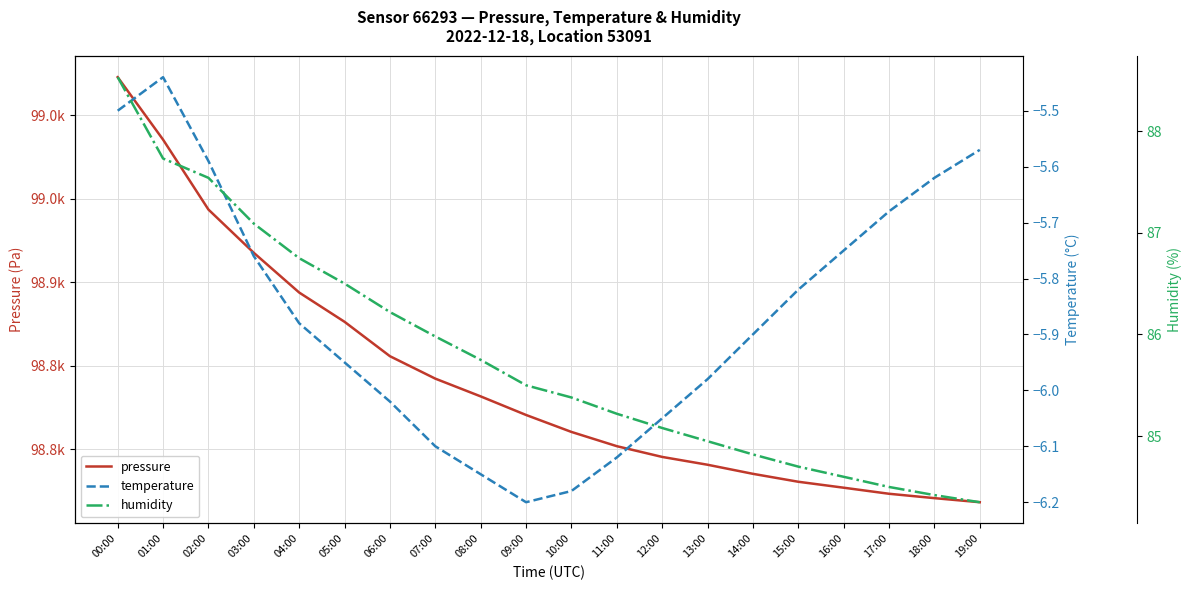

The value of humidity at 14:00 is 84.8. True or false?

True